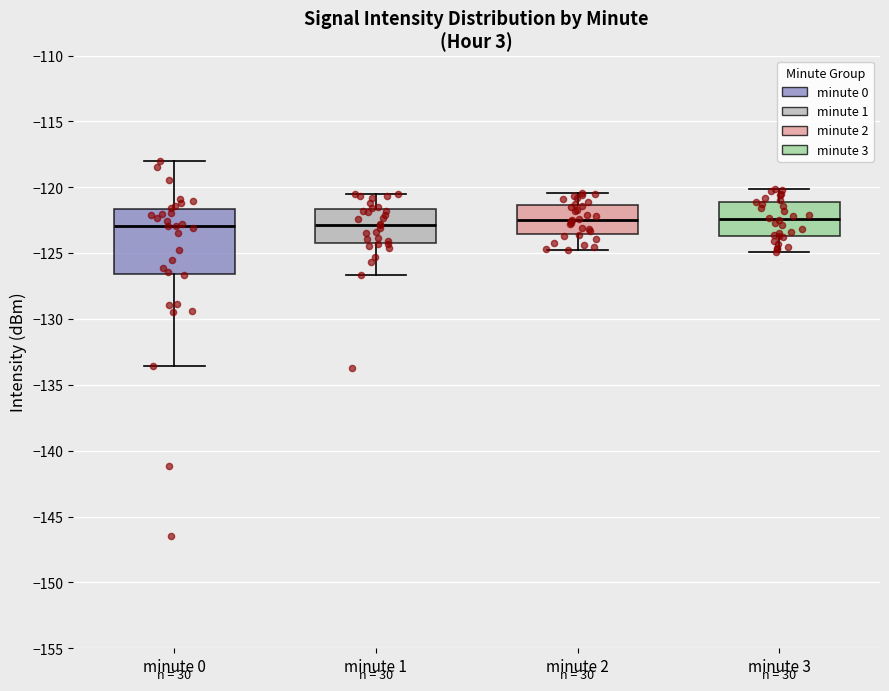

Reading left to right, transcribe this box plot: for each box, give where its median line is, the range the box spans, and where its two whiskers end, as read against the y-axis. The values are not printed on the chart, so give them approximately, as read against the axis.

minute 0: median -123.0, box -126.5 to -121.5, whiskers -133.5 to -118.0
minute 1: median -123.0, box -124.0 to -121.5, whiskers -126.5 to -120.5
minute 2: median -122.5, box -123.5 to -121.5, whiskers -125.0 to -120.5
minute 3: median -122.5, box -123.5 to -121.0, whiskers -125.0 to -120.0